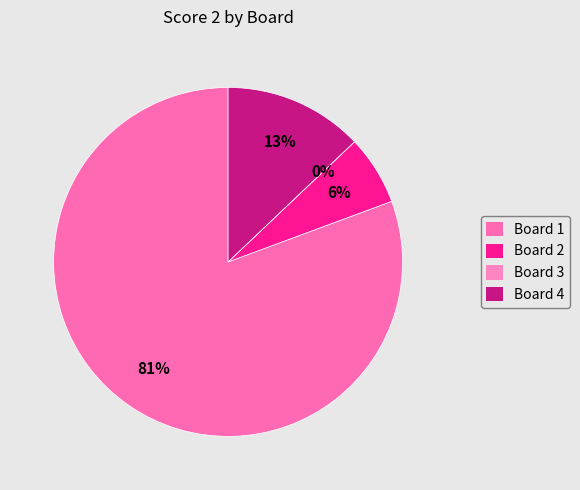

Approximately how many times larger is the value at Board 4 compared to Board 2?

2.0